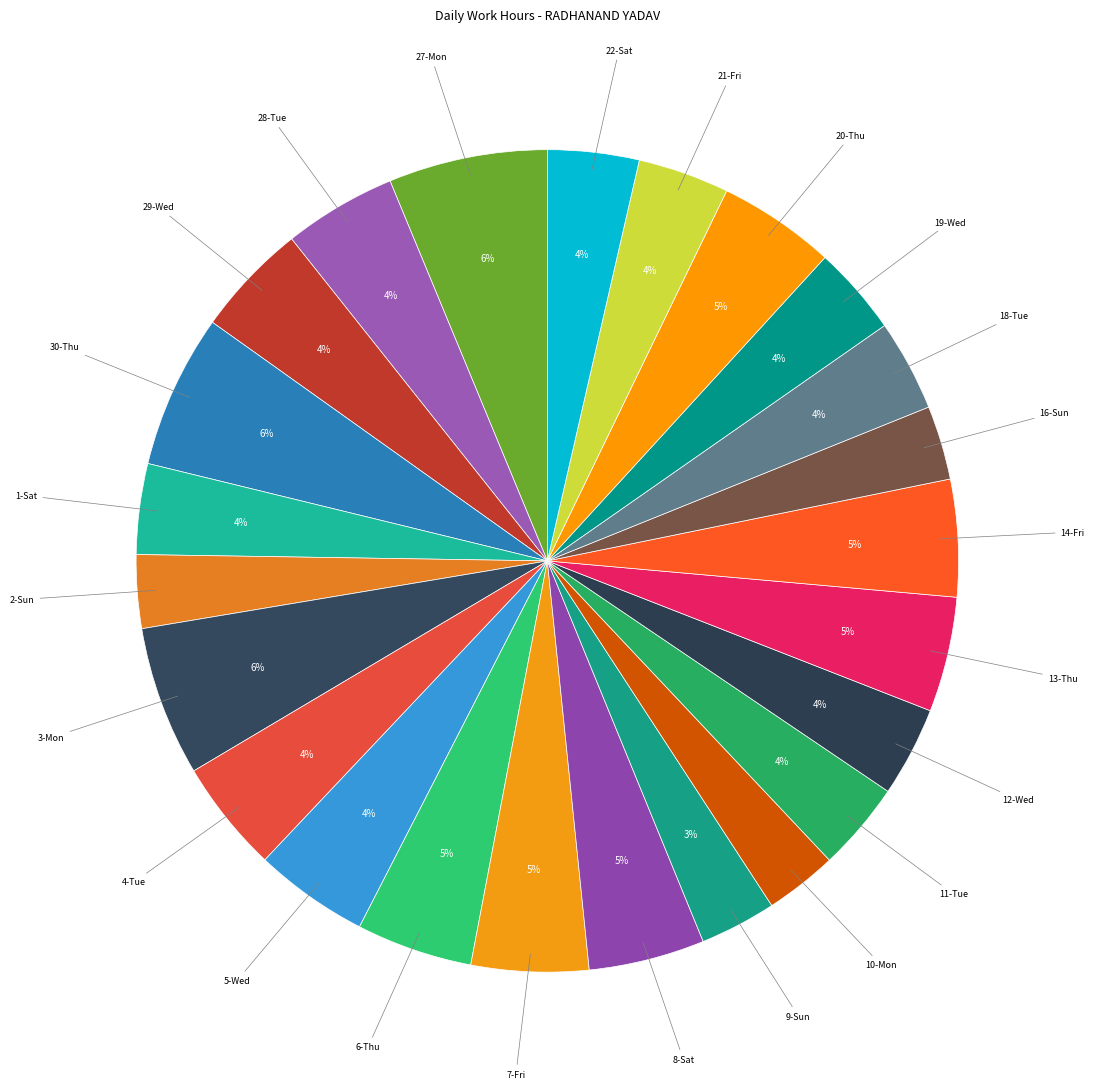

Count the number of slices in the pie.

24